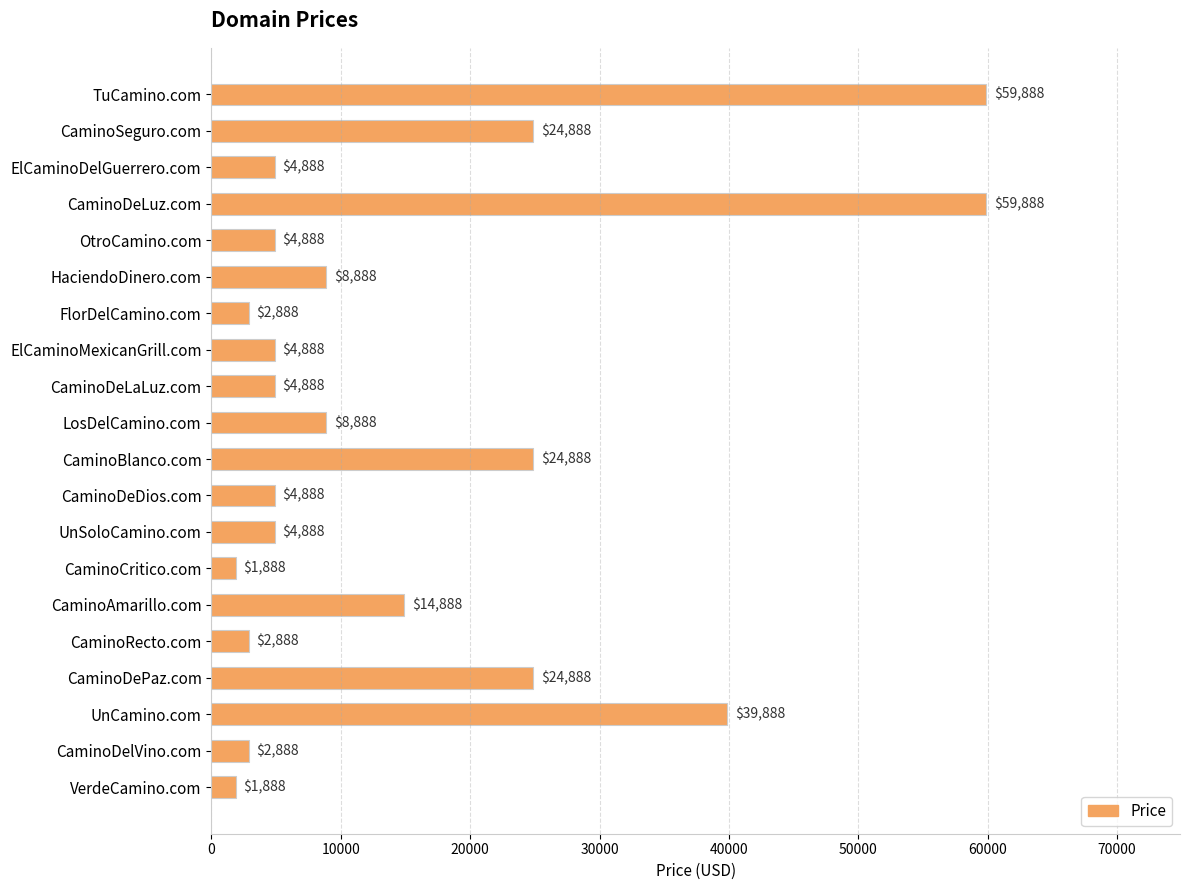

What is the label of the 9th bar from the top?

CaminoDeLaLuz.com